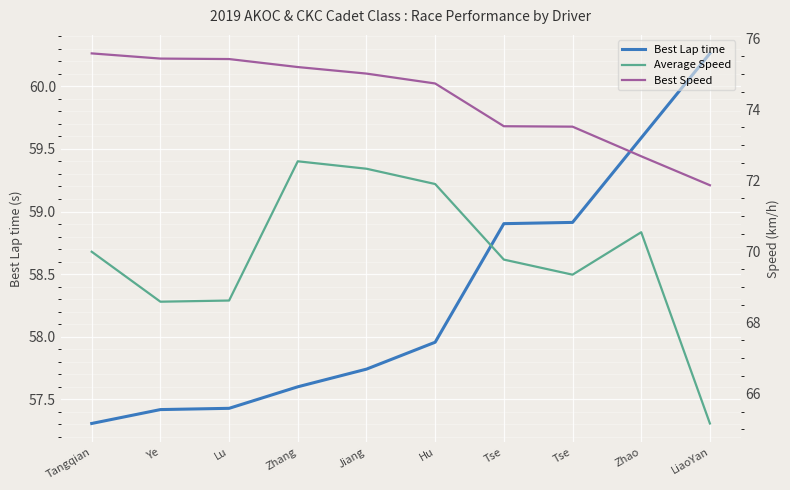

Rank the series by their average value, from highest to lowest.

Best Speed, Average Speed, Best Lap time